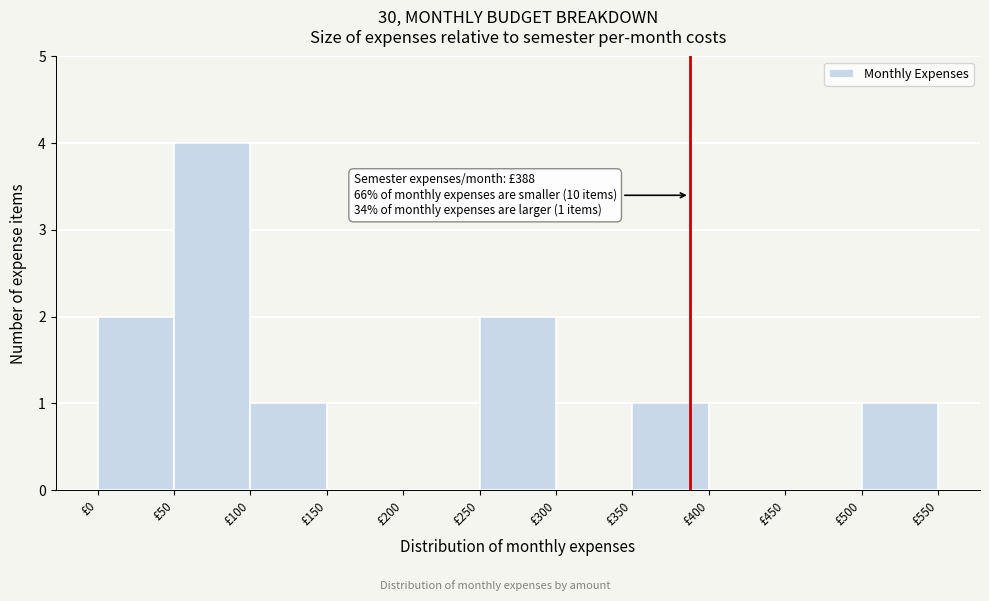

Over which range of the x-axis is the bar tallest?

50 to 100